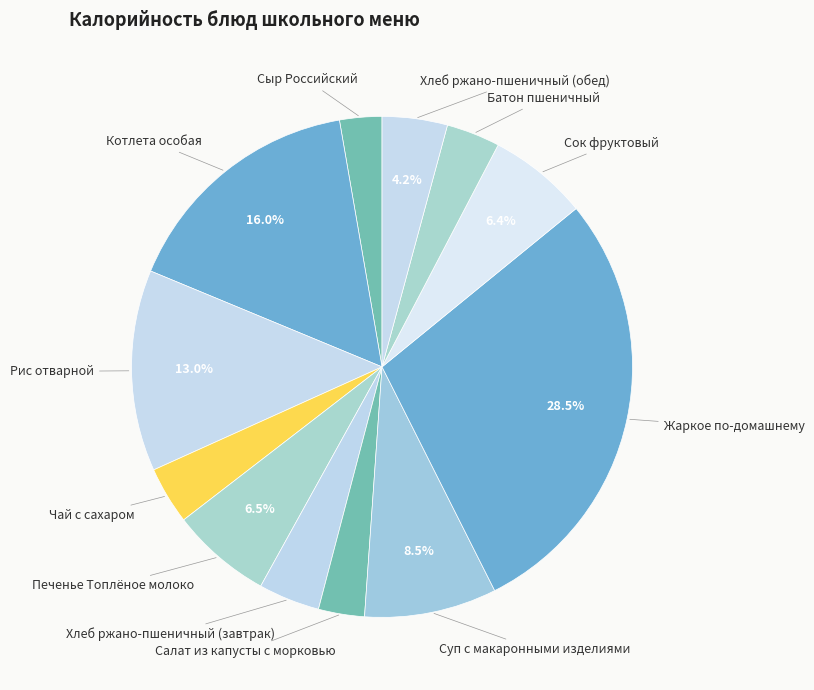

What is the ratio of the value at Чай с сахаром to the value at Хлеб ржано-пшеничный (обед)?

0.9